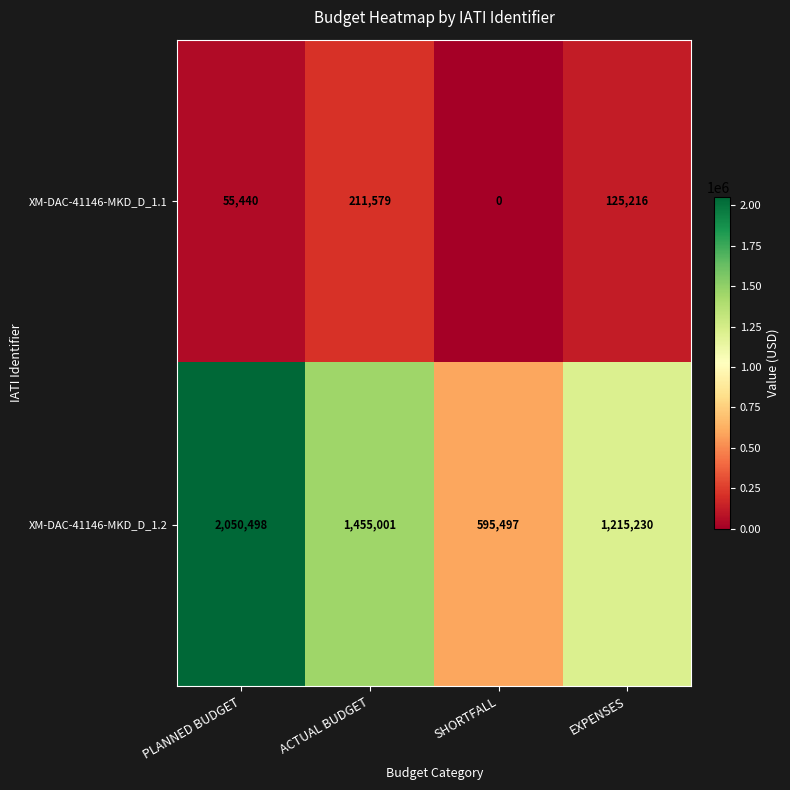

Reading left to right, transcribe all the data shown in this chart.

XM-DAC-41146-MKD_D_1.1: PLANNED BUDGET=55440	ACTUAL BUDGET=211579	SHORTFALL=0	EXPENSES=125216
XM-DAC-41146-MKD_D_1.2: PLANNED BUDGET=2050498	ACTUAL BUDGET=1455001	SHORTFALL=595497	EXPENSES=1215230